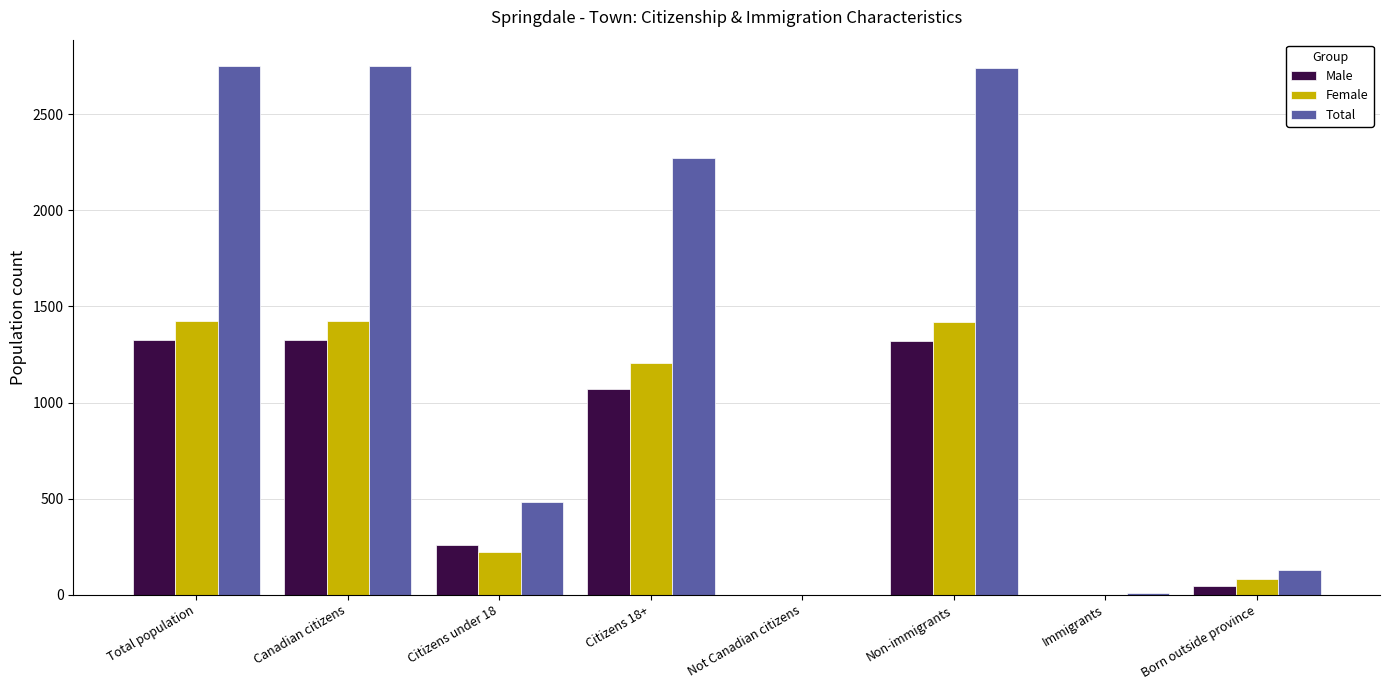

The value of Male at Immigrants is 706. True or false?

False